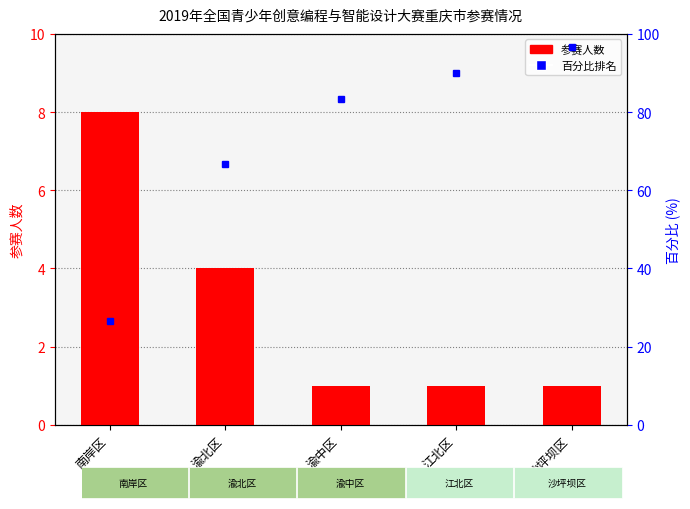

Rank the categories by value from highest to lowest.

南岸区, 渝北区, 渝中区, 江北区, 沙坪坝区